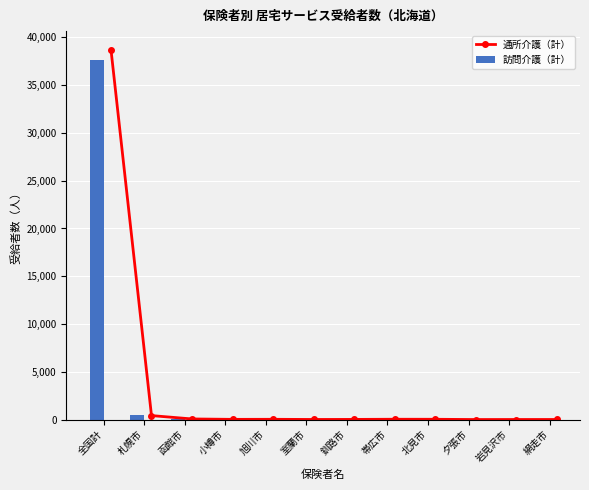

How many values in the 通所介護（計） series are below 25?

6